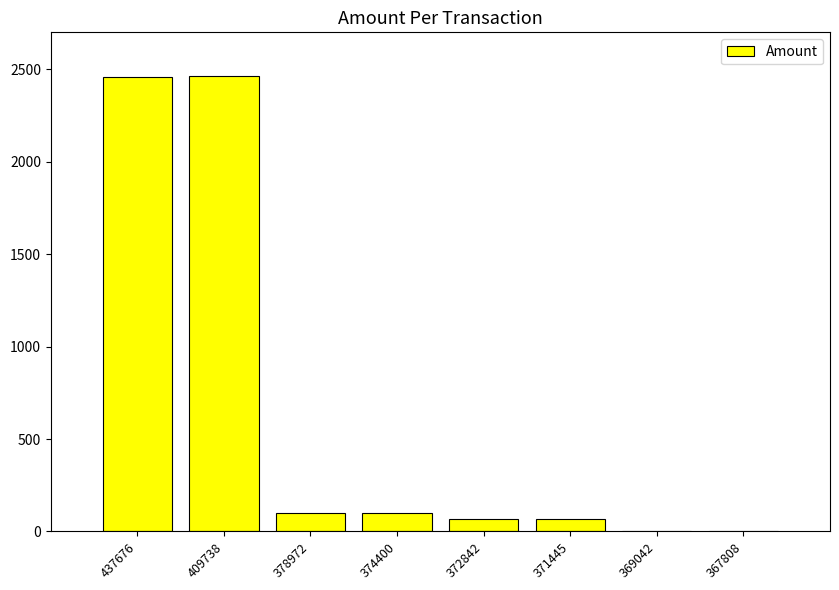

True or false: the data shows 70.0 at 371445.

True